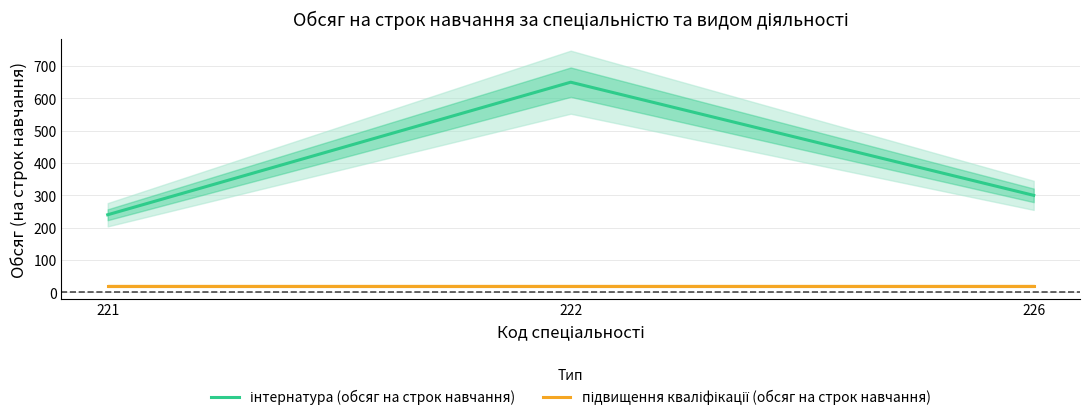

Which category has the highest value in the підвищення кваліфікації (обсяг на строк навчання) series?

221